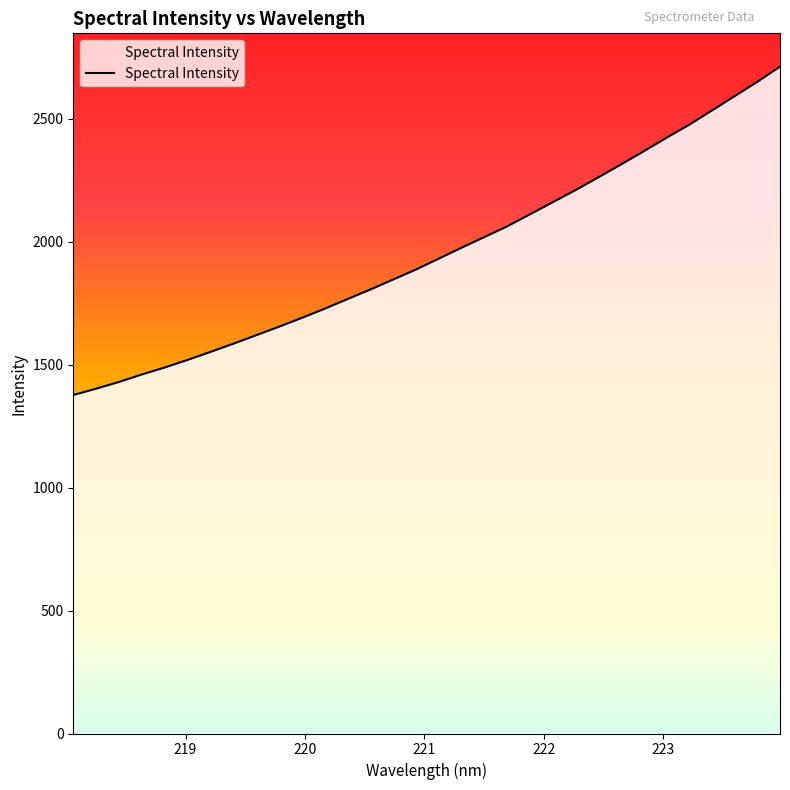

What is the smallest value displayed?

1376.3